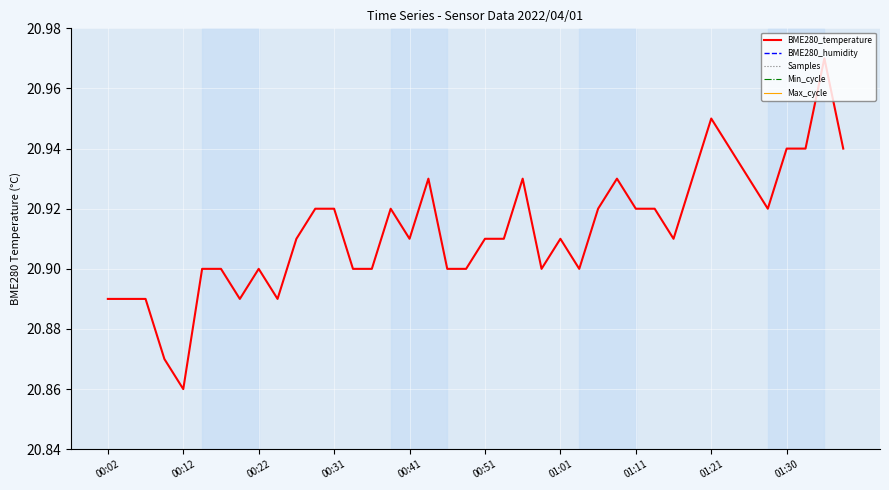

Which series has the largest range (max minus min)?

Min_cycle